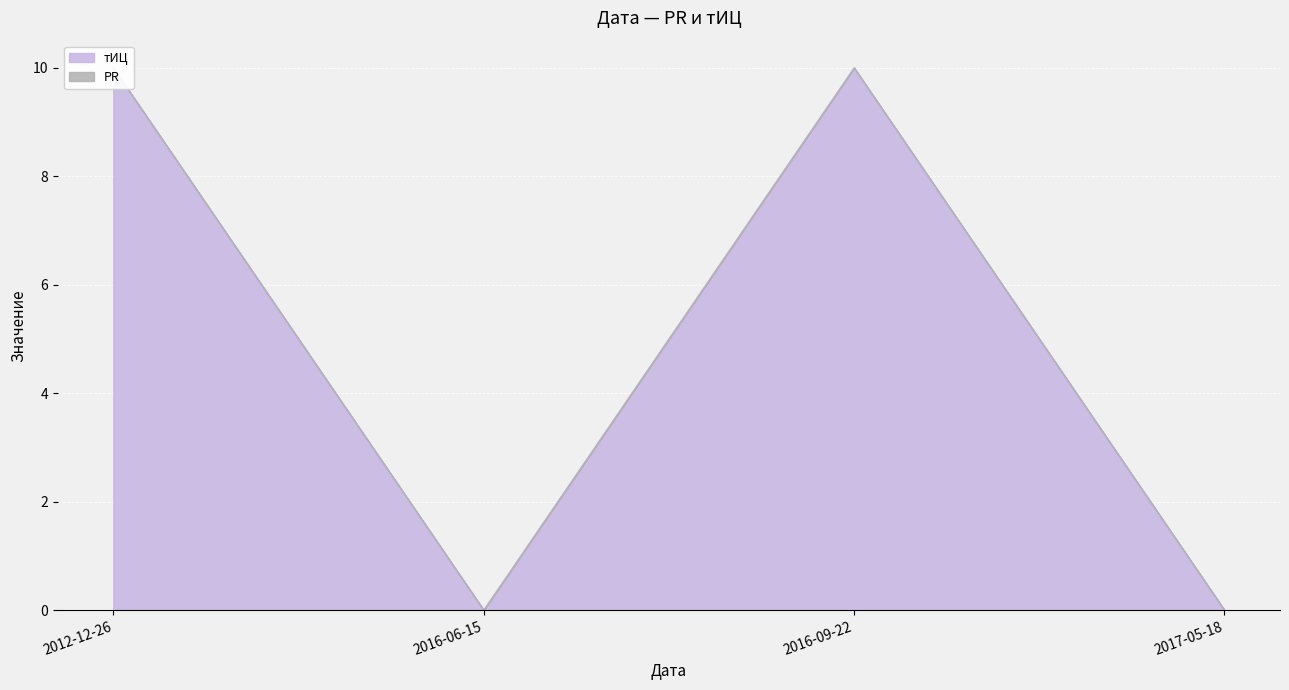

How many values are below 10?

2